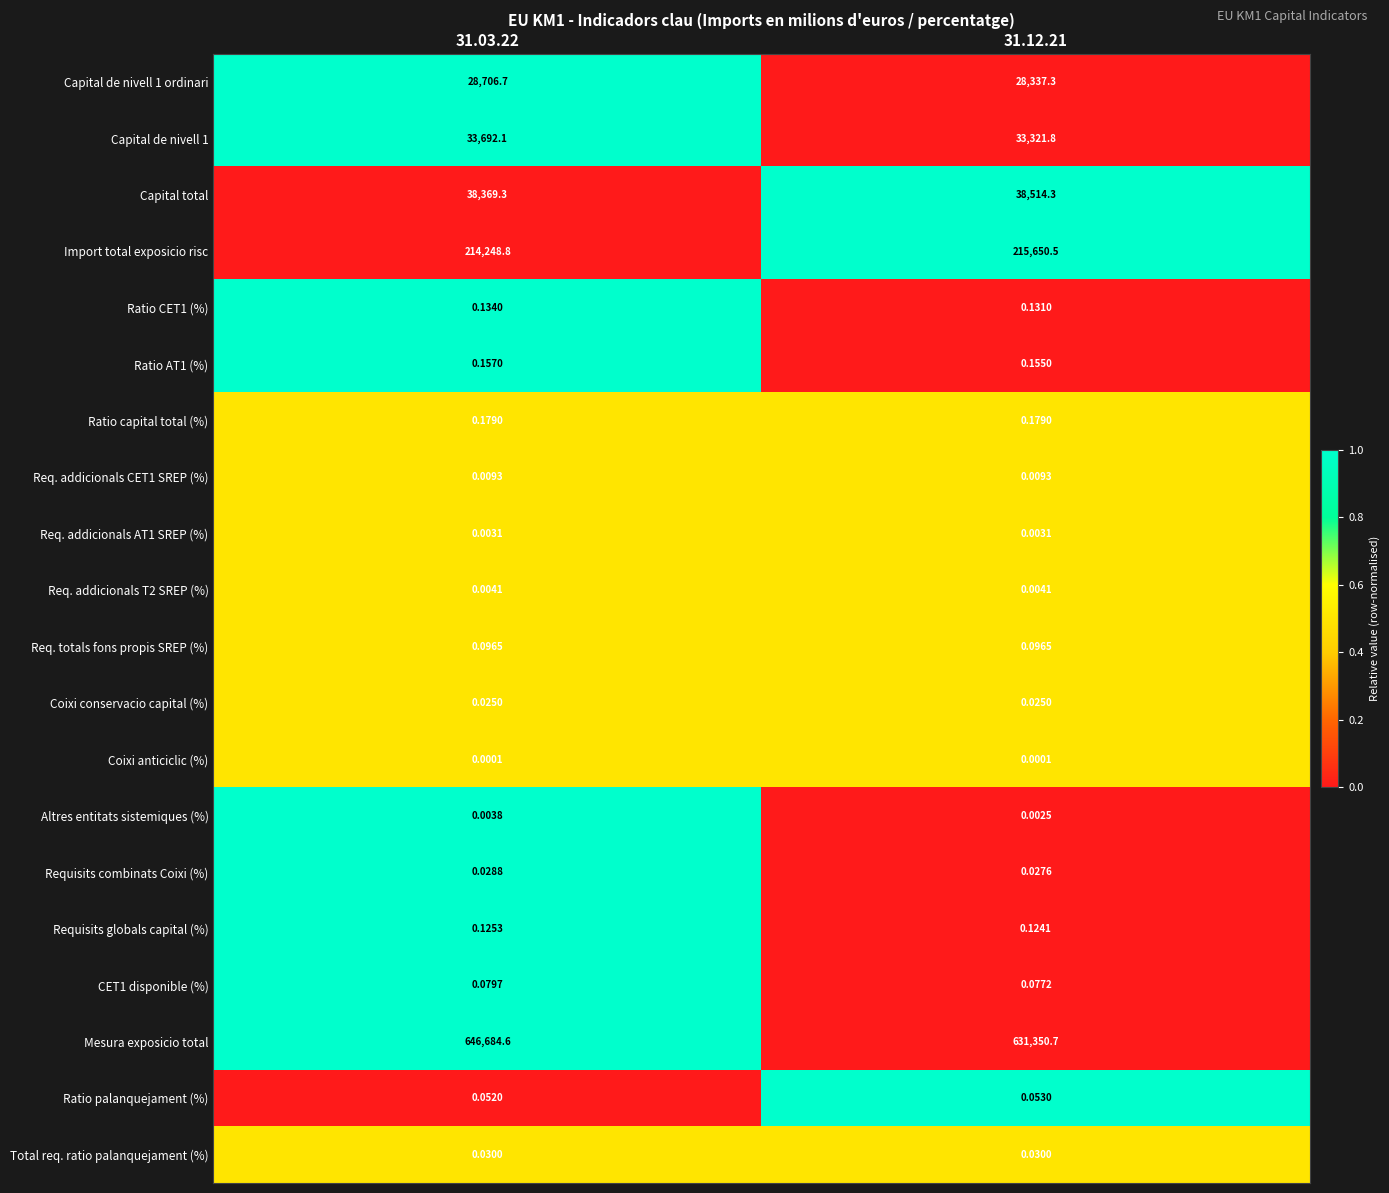

Which series changed the most between 31.03.22 and 31.12.21?

Mesura exposicio total